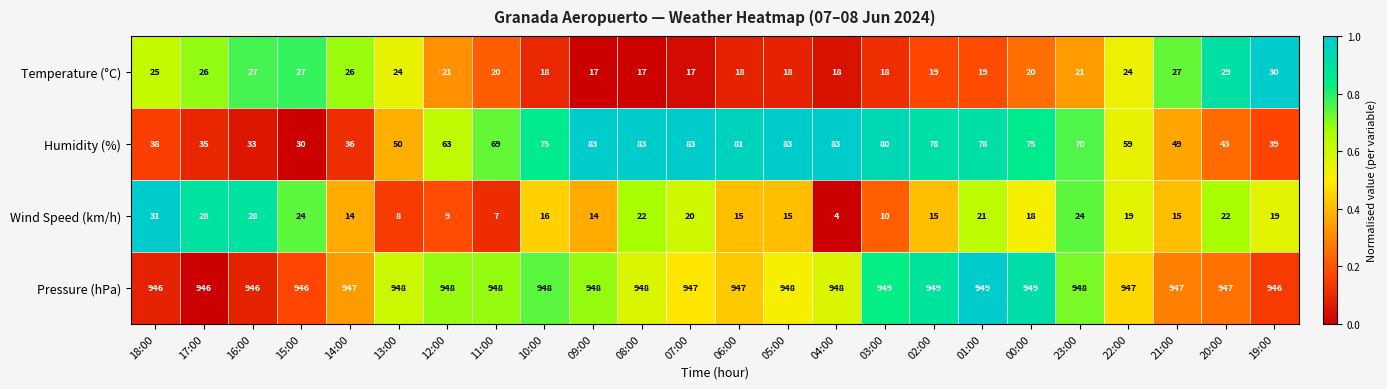

What is the approximate value of Humidity (%) at 14:00?

36